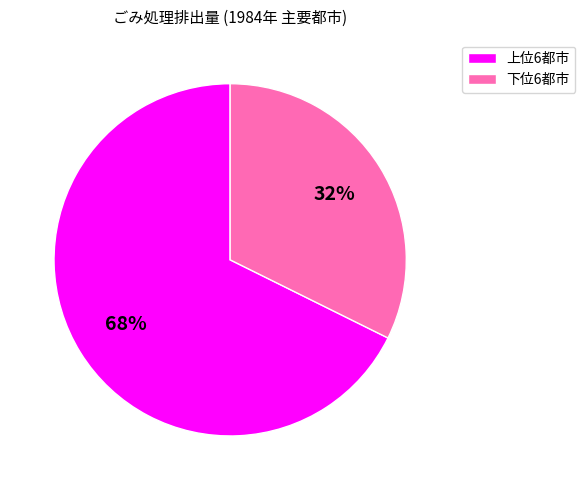

To the nearest percent, what is the average slice percentage?

50%